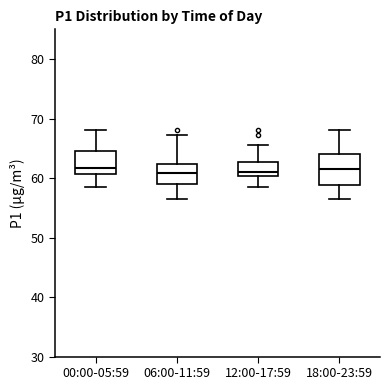

Reading left to right, read every box against the y-axis: the position of its median line, the range the box covers, and the ends of its whiskers. The values are not printed on the chart, so give them approximately, as read against the axis.

00:00-05:59: median 62, box 61 to 65, whiskers 59 to 68
06:00-11:59: median 61, box 59 to 62, whiskers 57 to 67
12:00-17:59: median 61, box 60 to 63, whiskers 59 to 66
18:00-23:59: median 62, box 59 to 64, whiskers 57 to 68